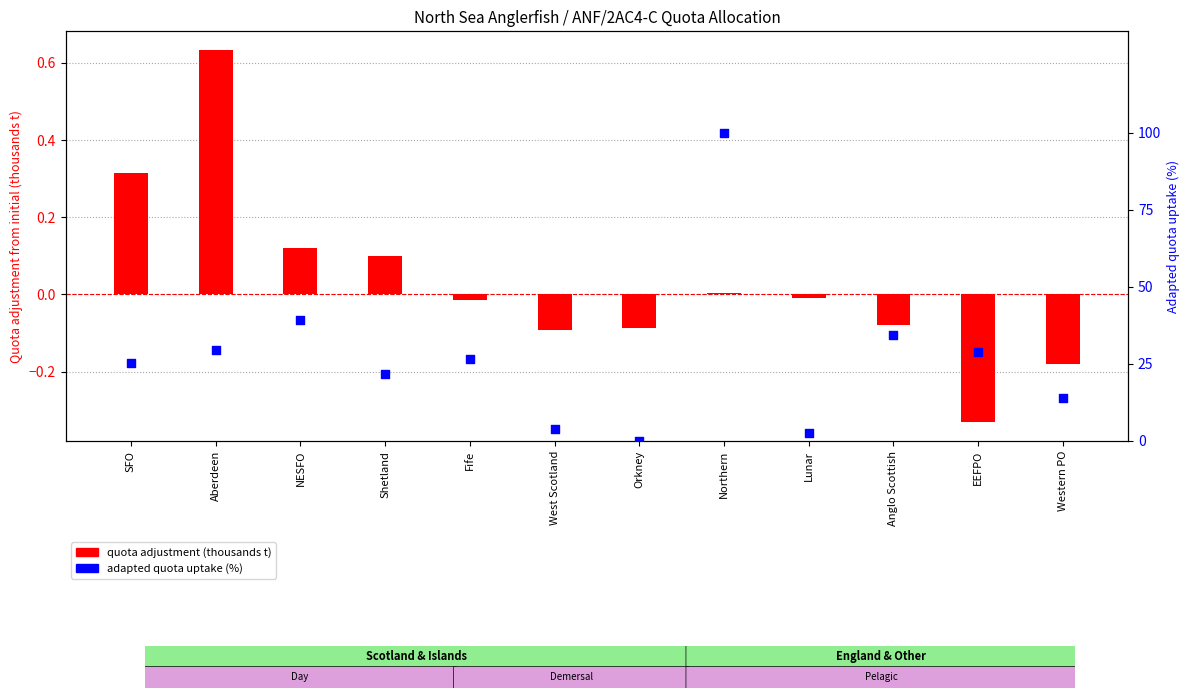

Which series reaches the maximum Y coordinate?

adapted quota uptake (%)